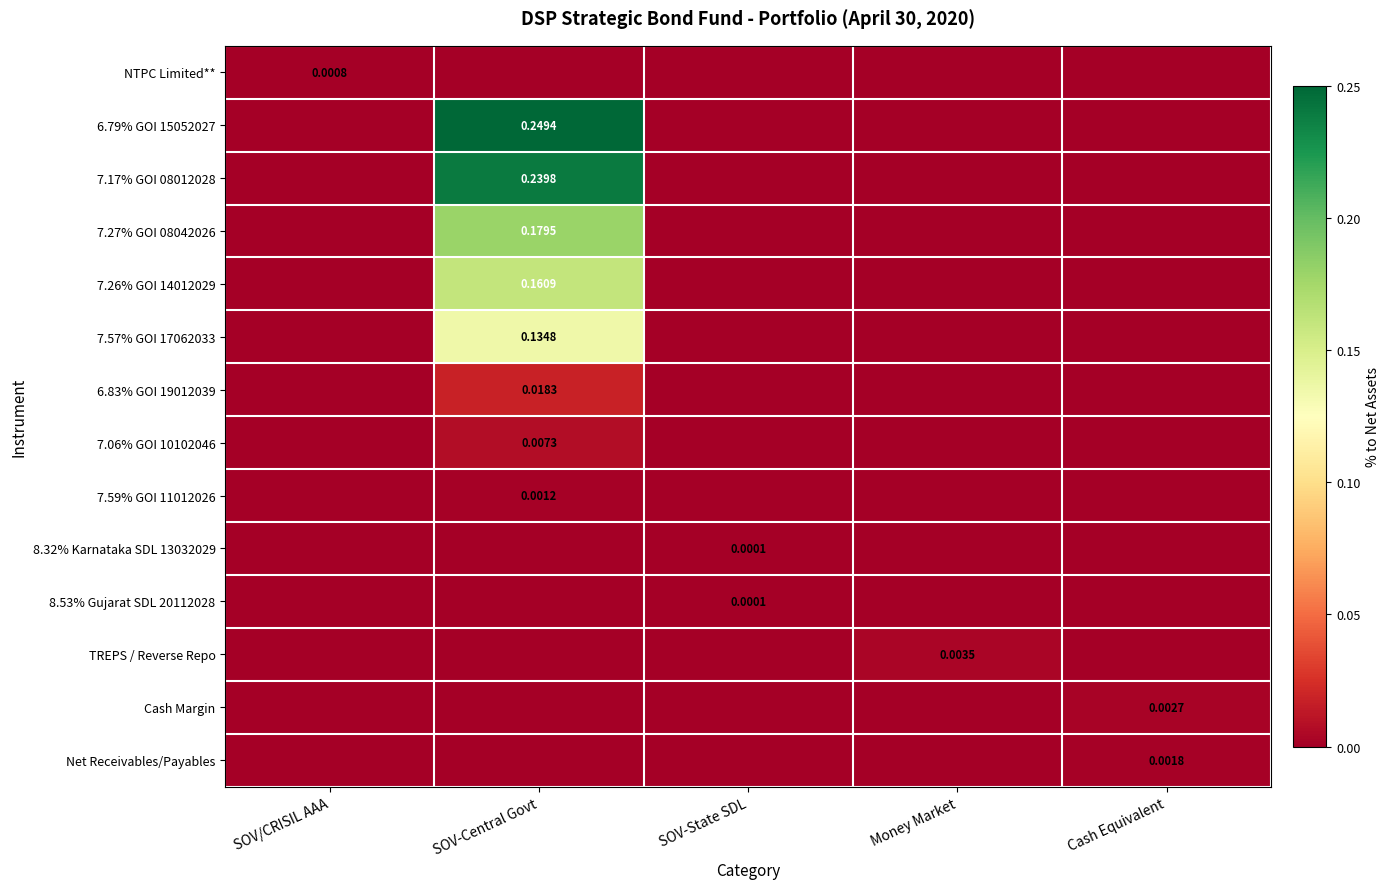

Rank the categories by 7.57% GOI 17062033 value from lowest to highest.

SOV/CRISIL AAA, SOV-State SDL, Money Market, Cash Equivalent, SOV-Central Govt